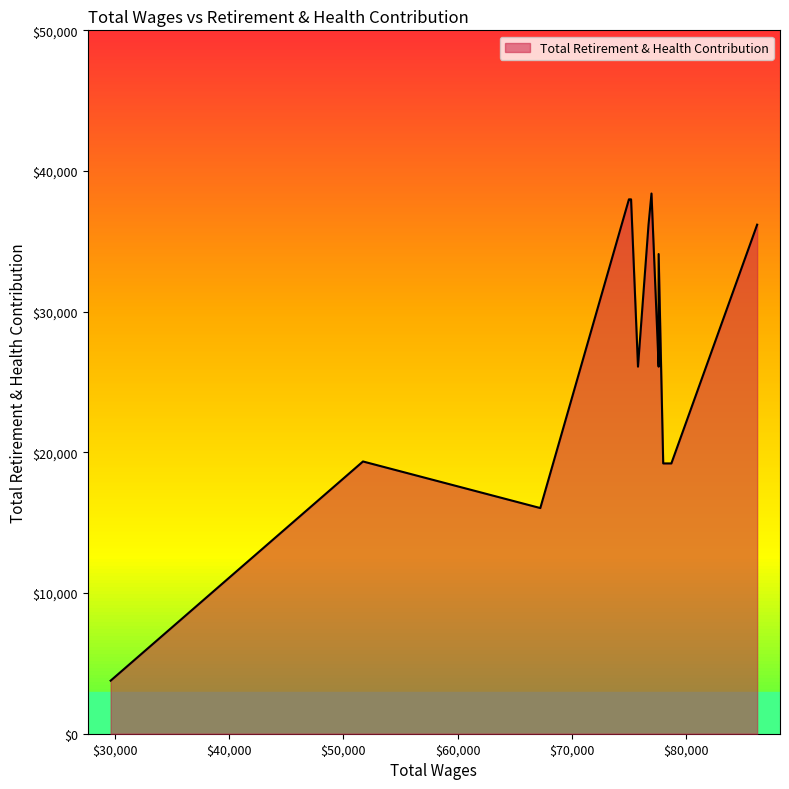

How many lines are shown in the chart?

1